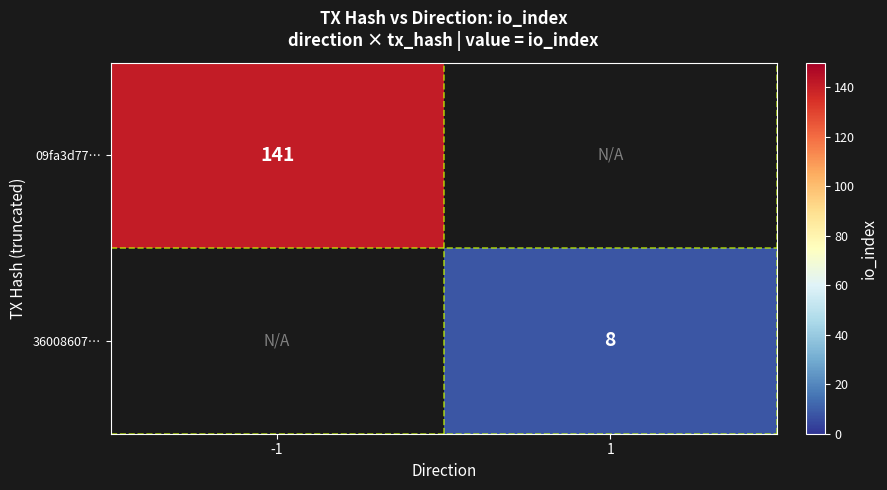

What is the maximum value shown in the chart?

141.0